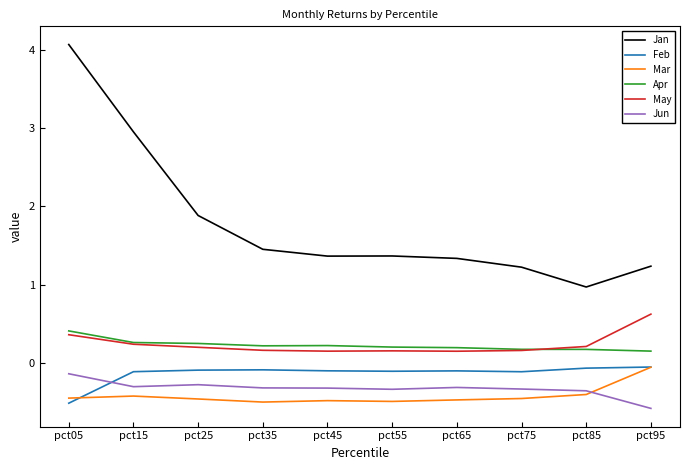

Which series has the largest total across all categories?

Jan